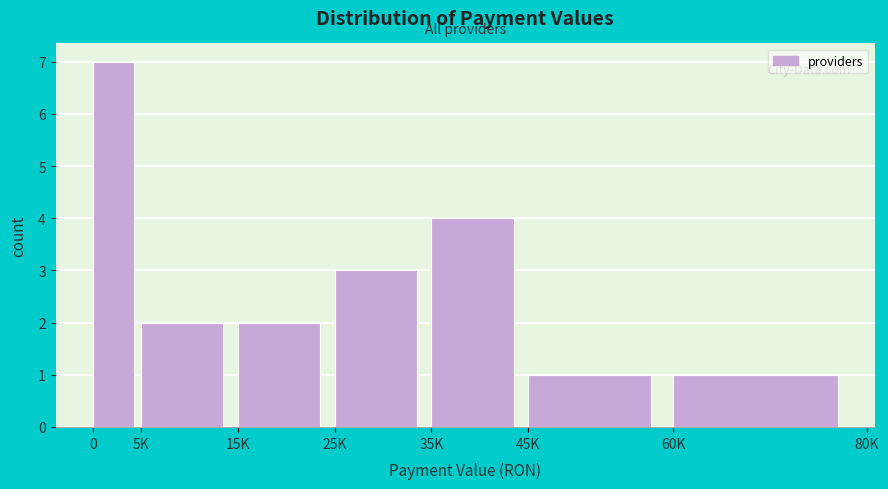

Reading right to left, extract all data points from this chart.

1	1	4	3	2	2	7